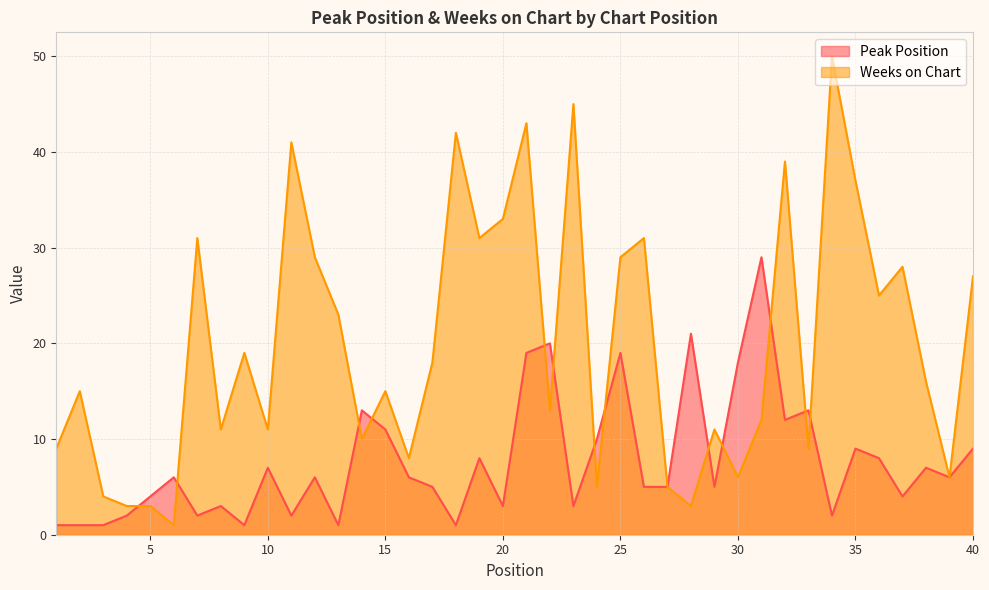

Does the chart have visible grid lines?

Yes